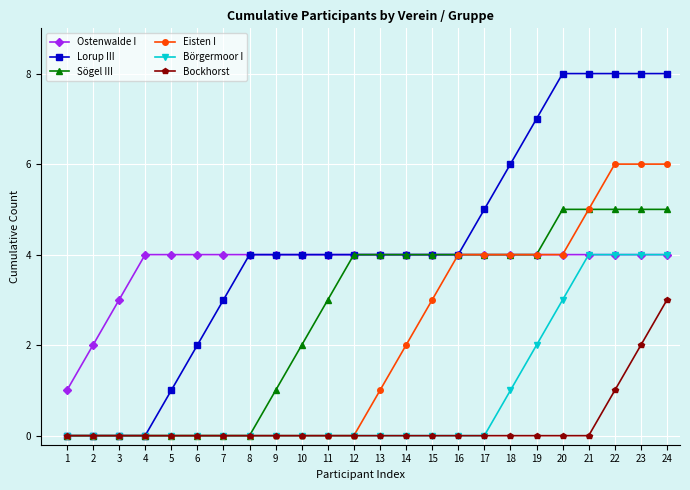

What value does the Ostenwalde I series have at 19?

4